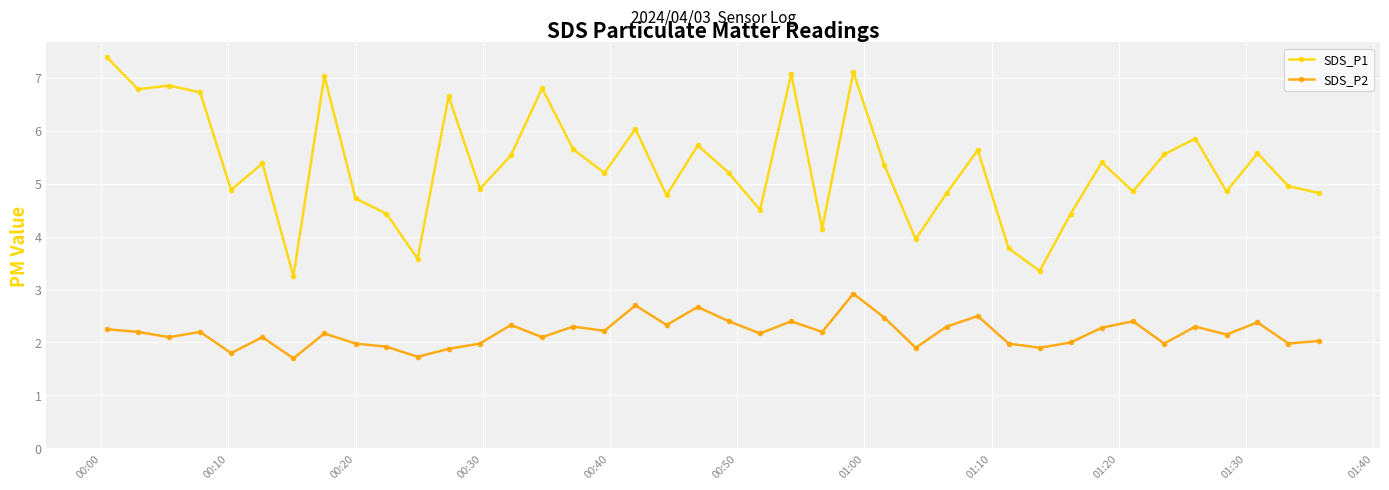

Rank the series by their maximum value, from lowest to highest.

SDS_P2, SDS_P1